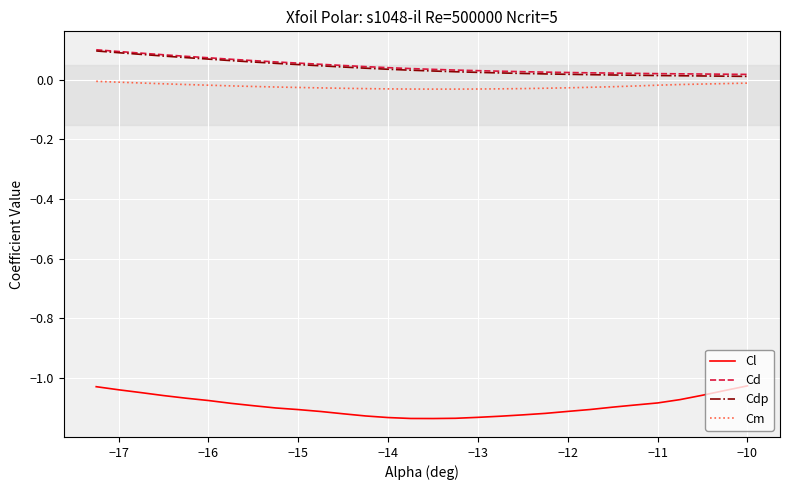

Which series has the widest spread of values?

Cl